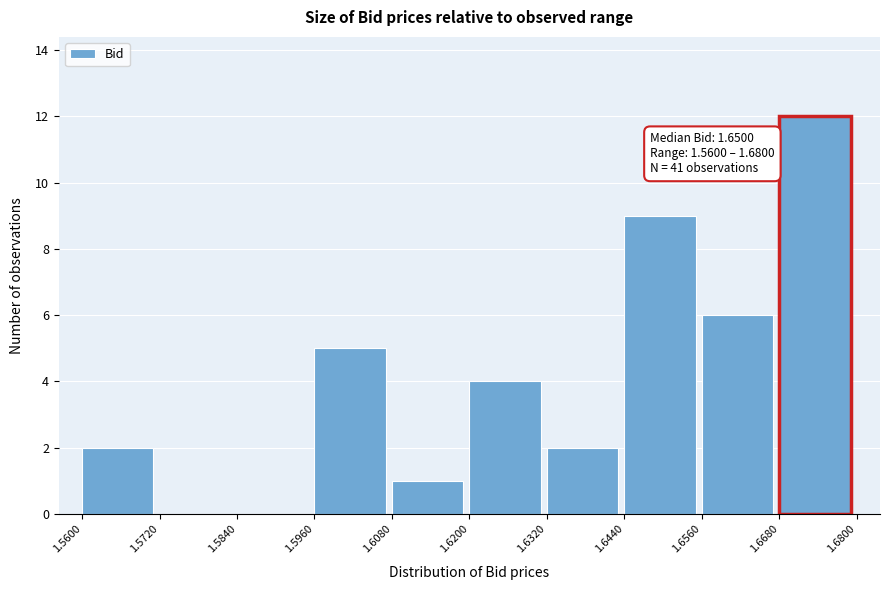

Which range on the x-axis has the tallest bar?

1.6680 to 1.6800